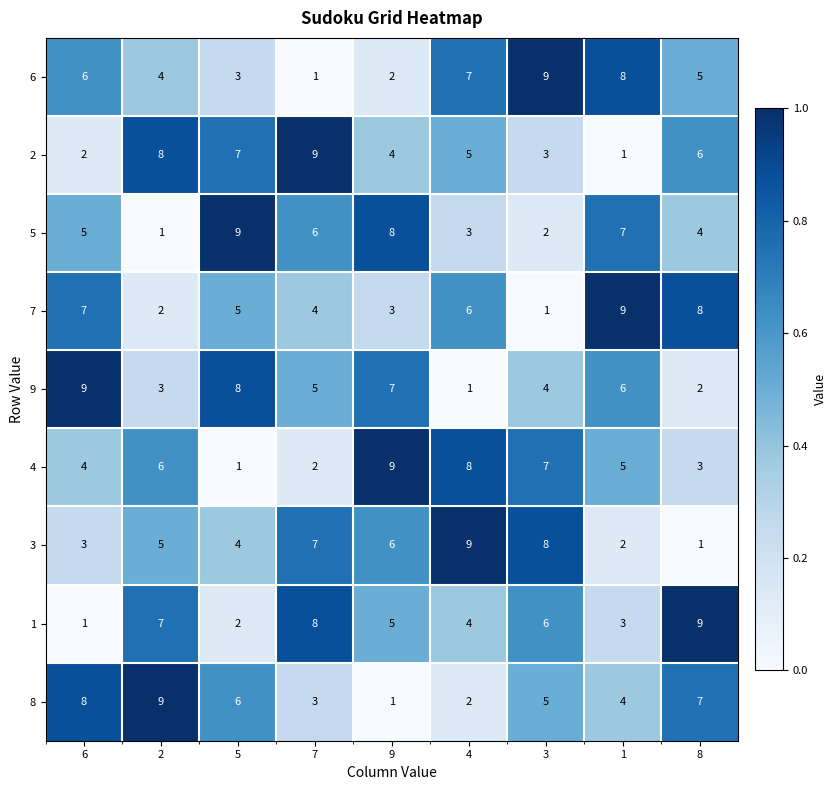

What is the difference between the second highest and second lowest values in the 5 series?

6